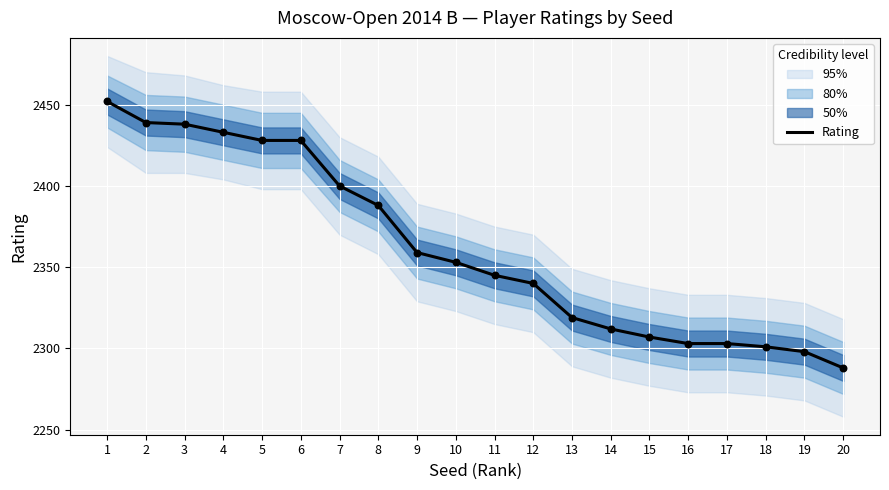

Which has a higher value, 9 or 19?

9